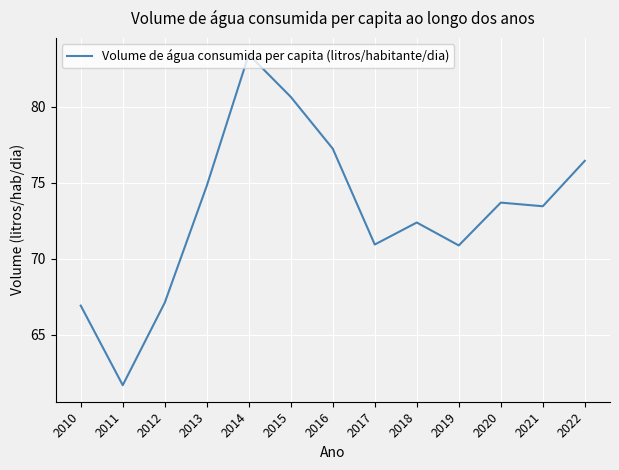

Approximately how many times larger is the value at 2021 compared to 2014?

0.9